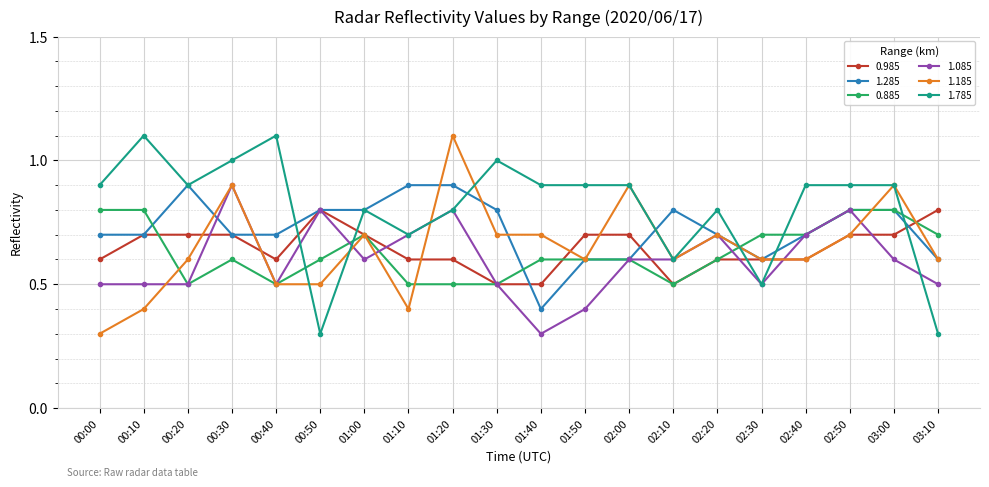

What is the minimum value for 1.185?

0.3